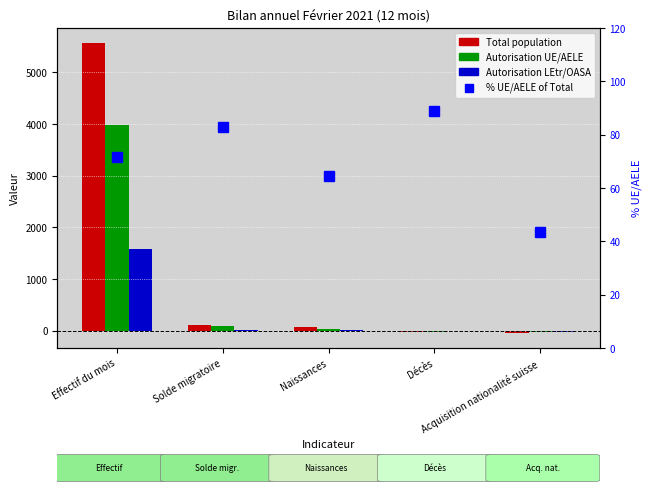

Is the value of Total population at Acquisition nationalité suisse greater than the value of Autorisation LEtr/OASA at Effectif du mois?

No